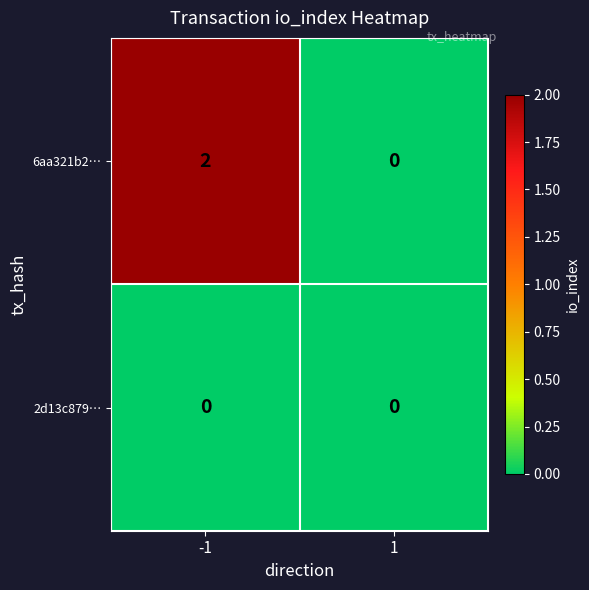

What is the maximum value shown in the chart?

2